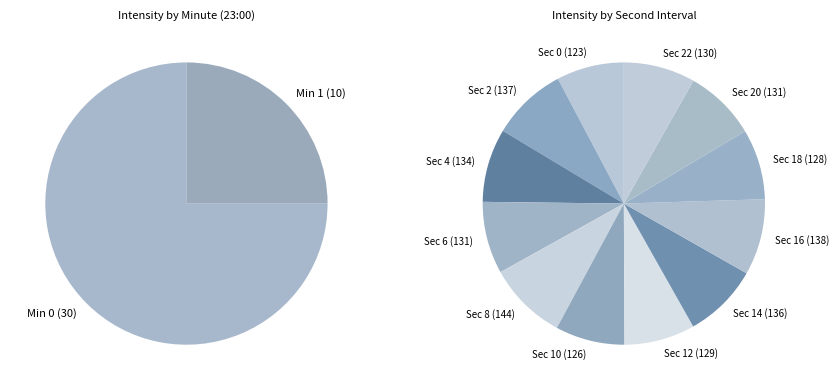

Is there a majority slice in this chart?

No